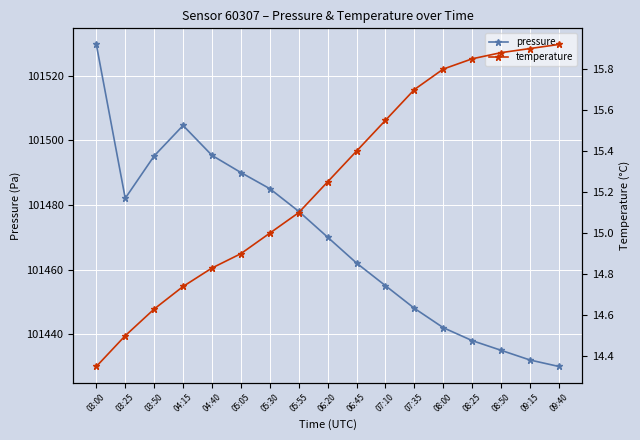

Which has a higher value, 06:45 or 03:25?

03:25